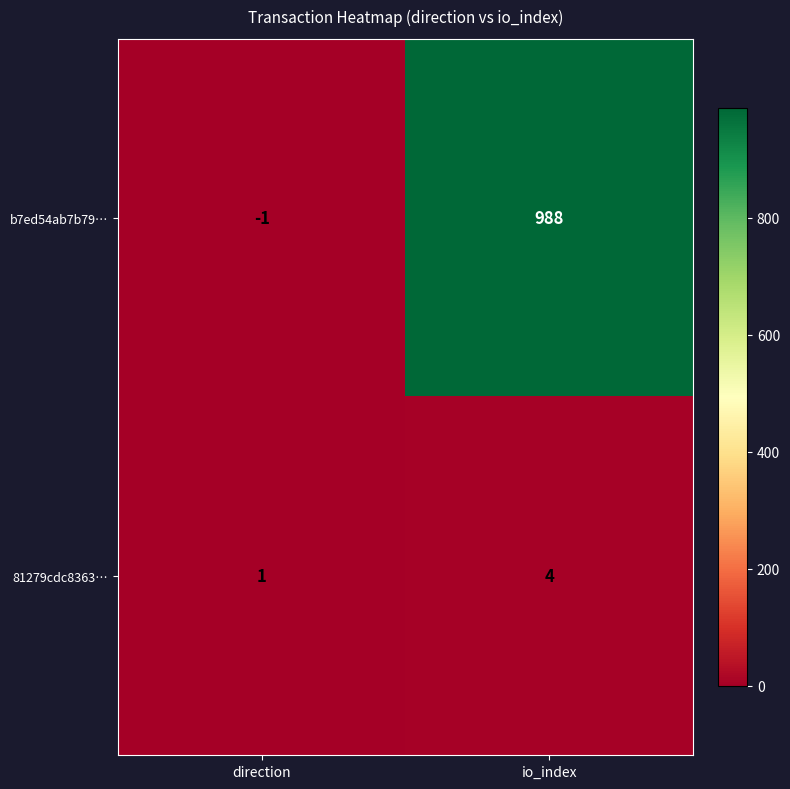

Reading left to right, transcribe all the data shown in this chart.

b7ed54ab7b79…: -1	988
81279cdc8363…: 1	4